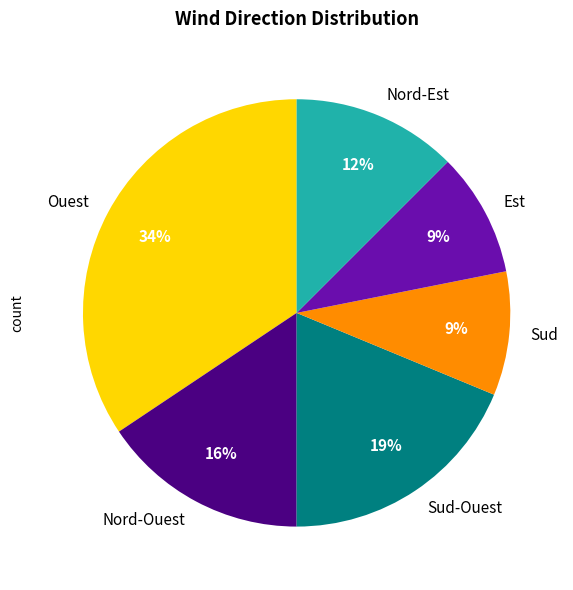

Is it true that Nord-Est is 12% of the pie?

True